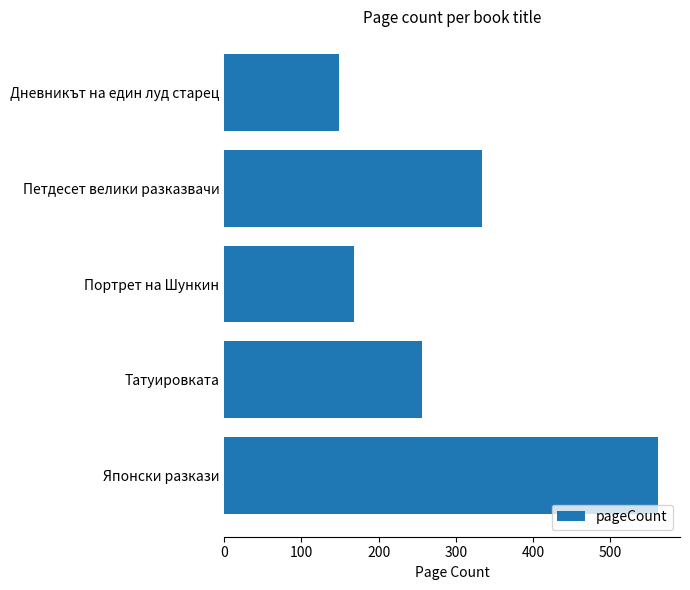

What is the maximum value shown in the chart?

562